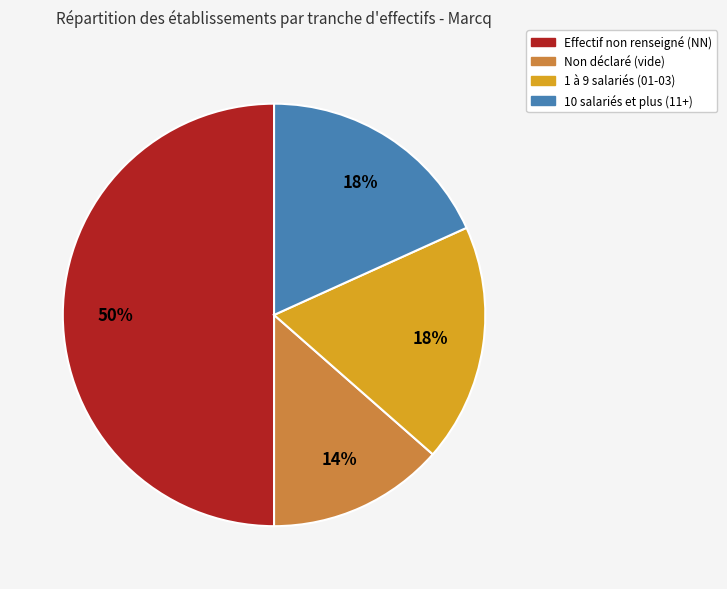

To the nearest percent, what is the average slice percentage?

25%